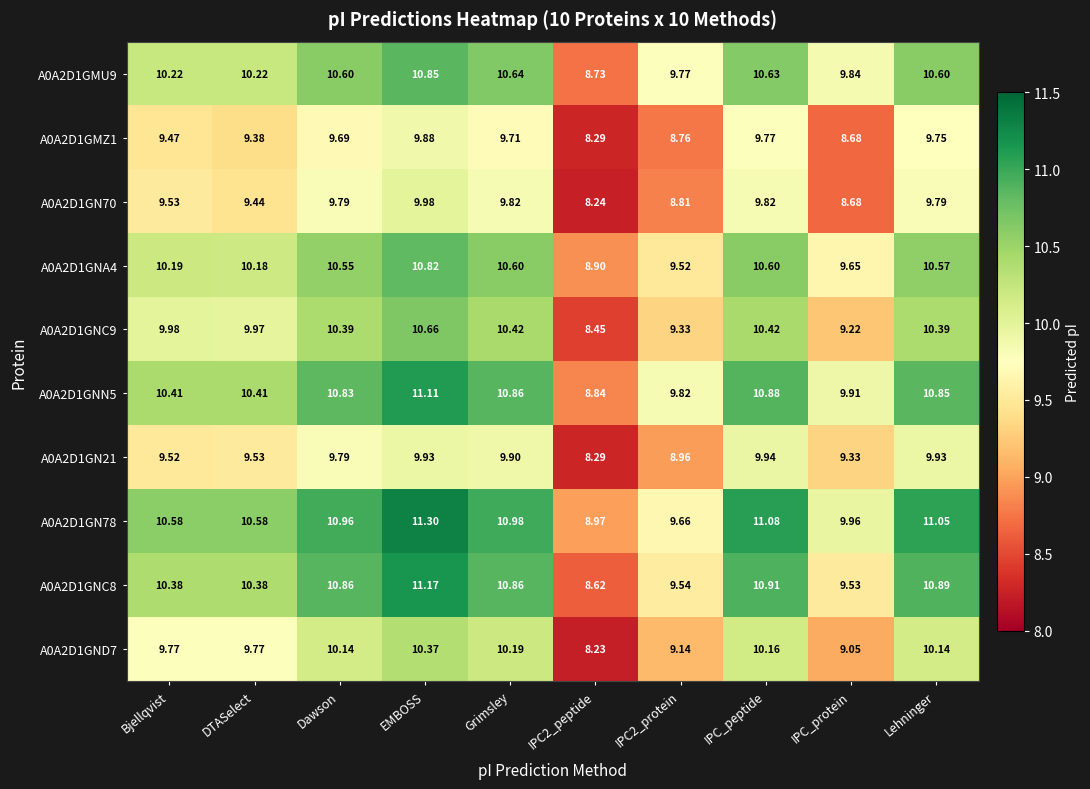

Rank the series at IPC2_protein from highest to lowest value.

A0A2D1GNN5, A0A2D1GMU9, A0A2D1GN78, A0A2D1GNC8, A0A2D1GNA4, A0A2D1GNC9, A0A2D1GND7, A0A2D1GN21, A0A2D1GN70, A0A2D1GMZ1